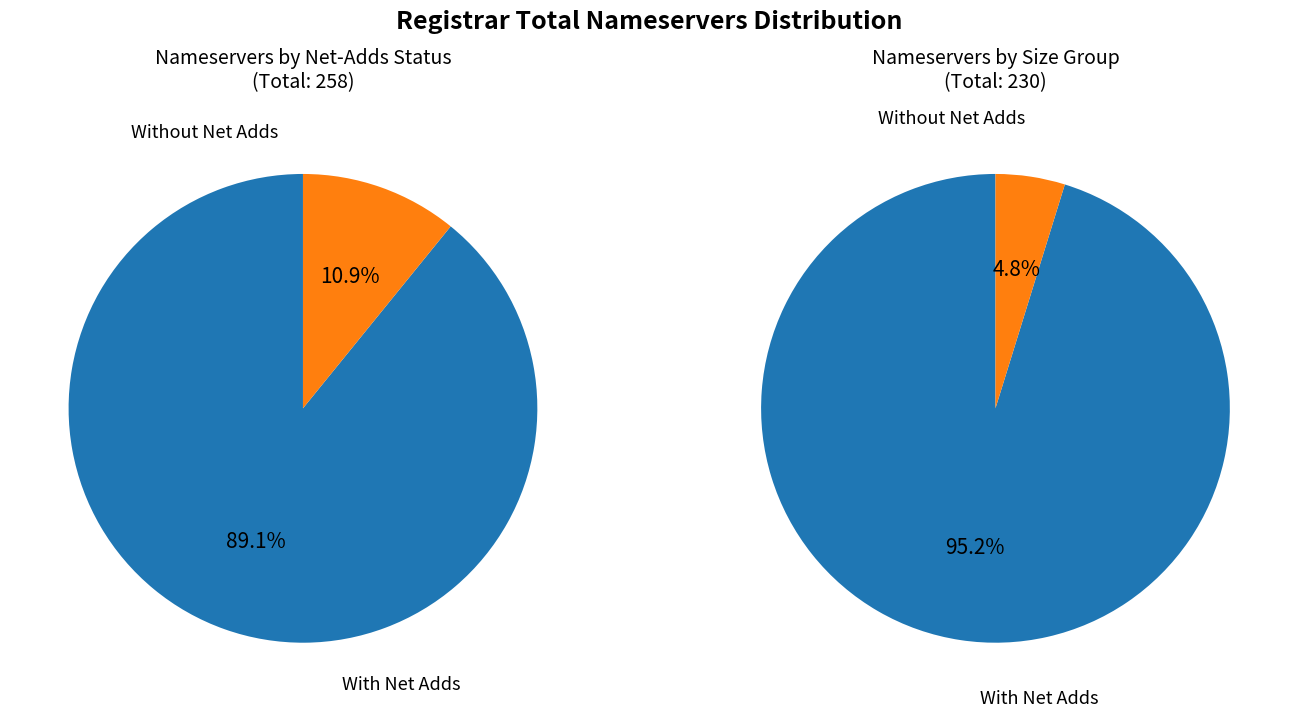

At 7, list the series in order from largest to smallest.

With net-adds, Without net-adds